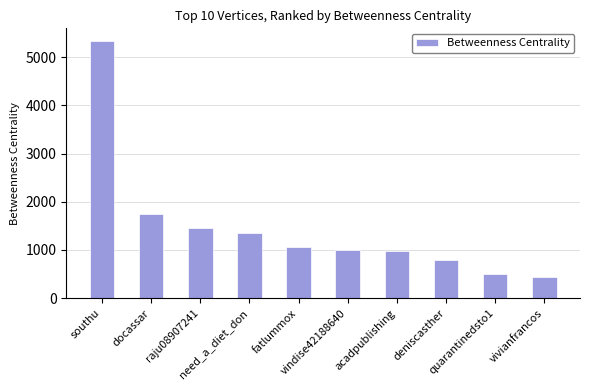

What is the value of the 10th bar from the left?

445.3